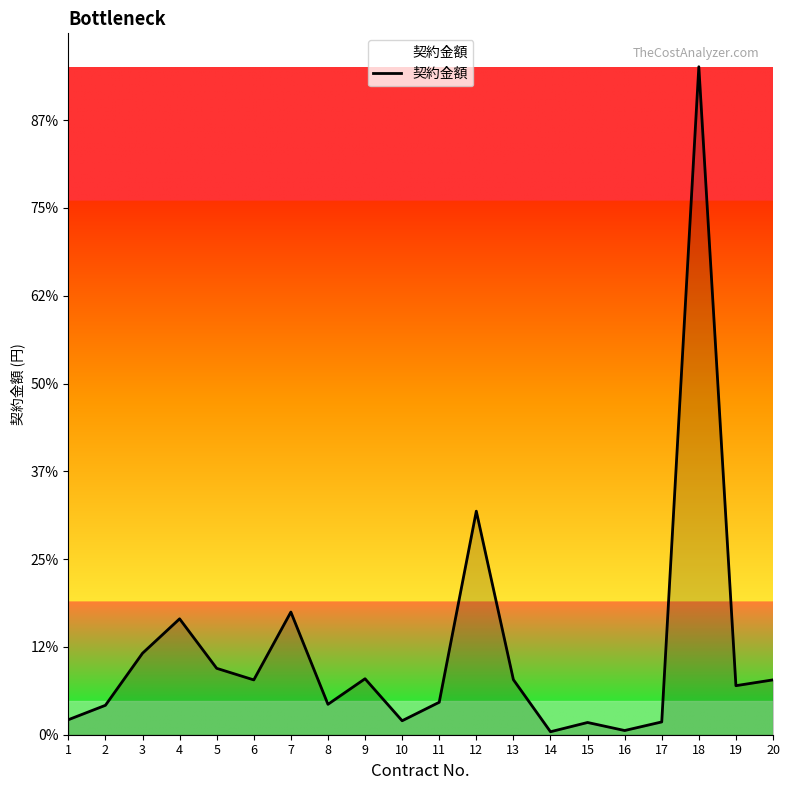

Between 17 and 1, which is larger?

1